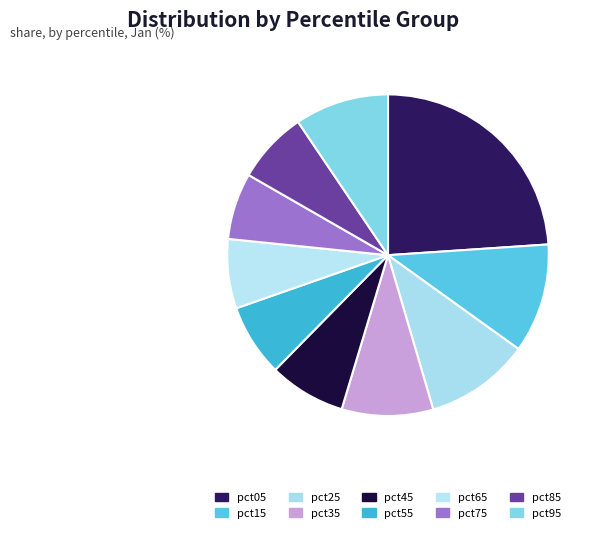

How many segments does this pie chart have?

10